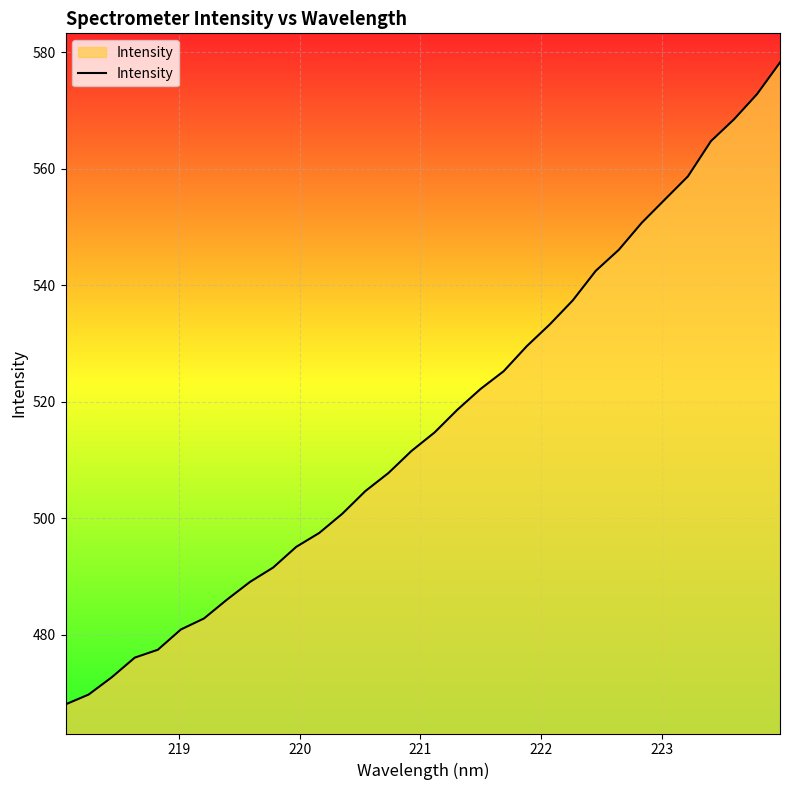

What is the maximum value shown in the chart?

578.3